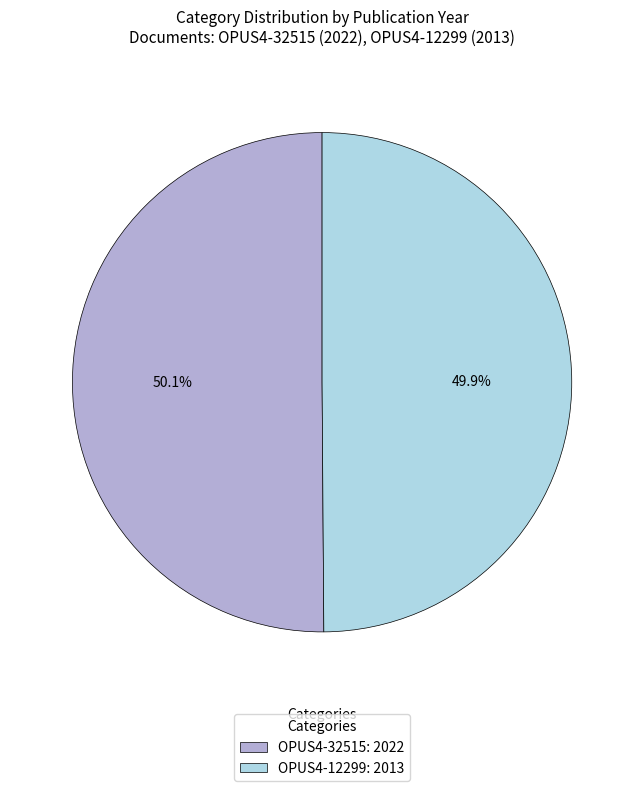

To the nearest percent, what portion does OPUS4-12299 represent?

50%